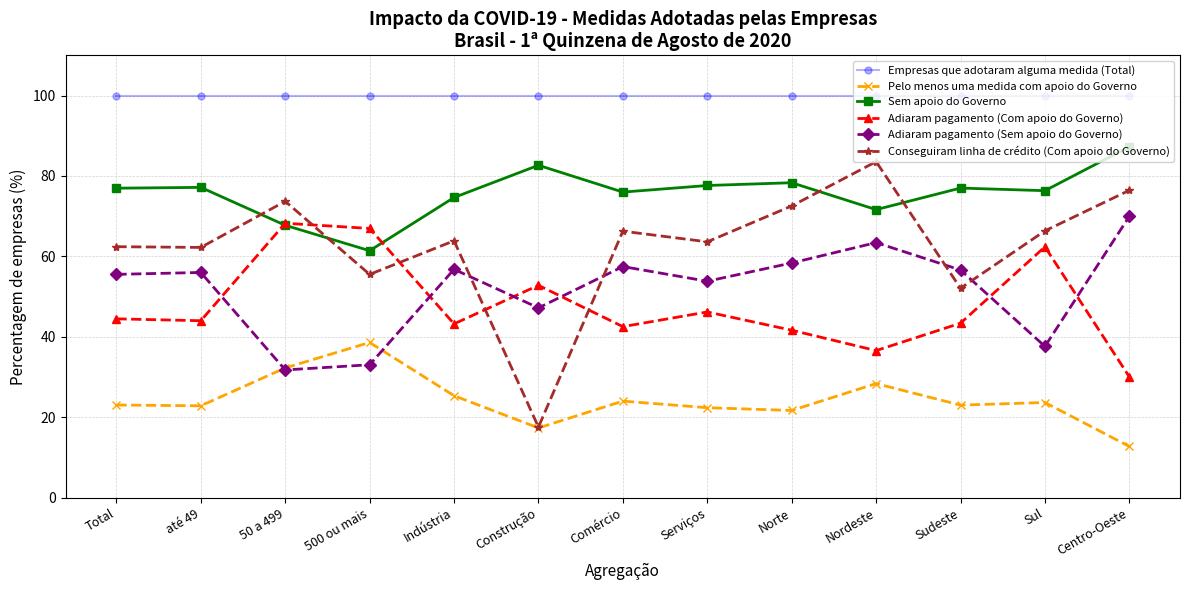

The Conseguiram linha de crédito (Com apoio do Governo) series shows 17.6 at Construção. True or false?

True